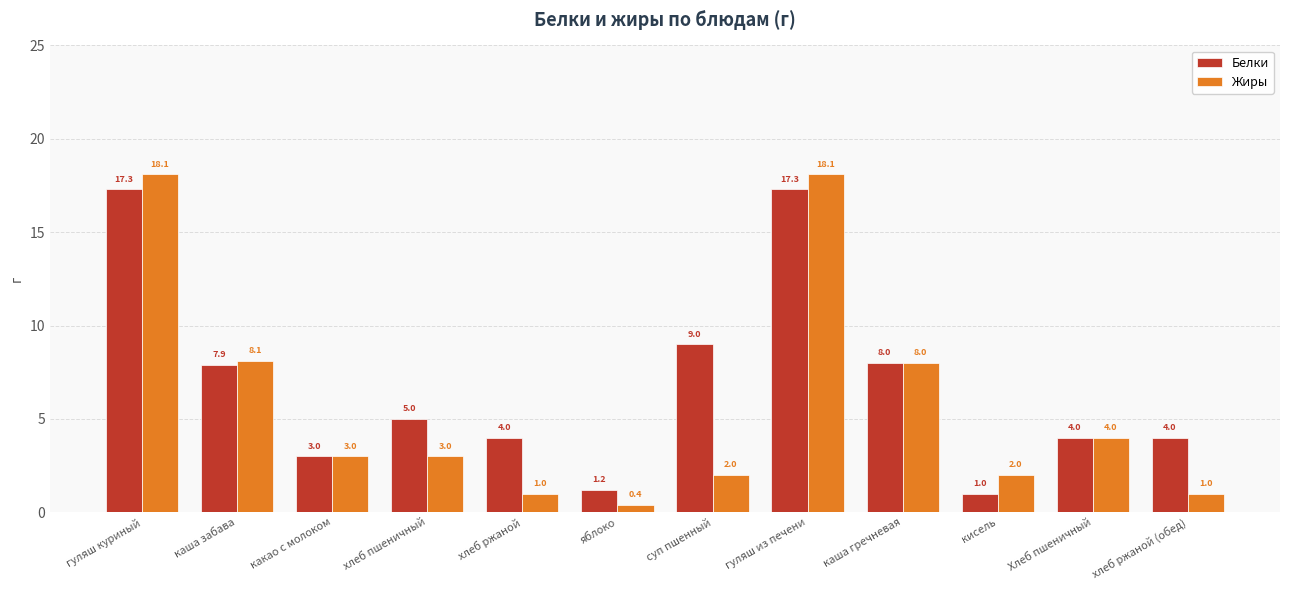

Reading left to right, what are all the values shown in this chart?

Белки: гуляш куриный=17.3	каша забава=7.9	какао с молоком=3.0	хлеб пшеничный=5.0	хлеб ржаной=4.0	яблоко=1.2	суп пшенный=9.0	гуляш из печени=17.3	каша гречневая=8.0	кисель=1.0	Хлеб пшеничный=4.0	хлеб ржаной (обед)=4.0
Жиры: гуляш куриный=18.1	каша забава=8.1	какао с молоком=3.0	хлеб пшеничный=3.0	хлеб ржаной=1.0	яблоко=0.4	суп пшенный=2.0	гуляш из печени=18.1	каша гречневая=8.0	кисель=2.0	Хлеб пшеничный=4.0	хлеб ржаной (обед)=1.0